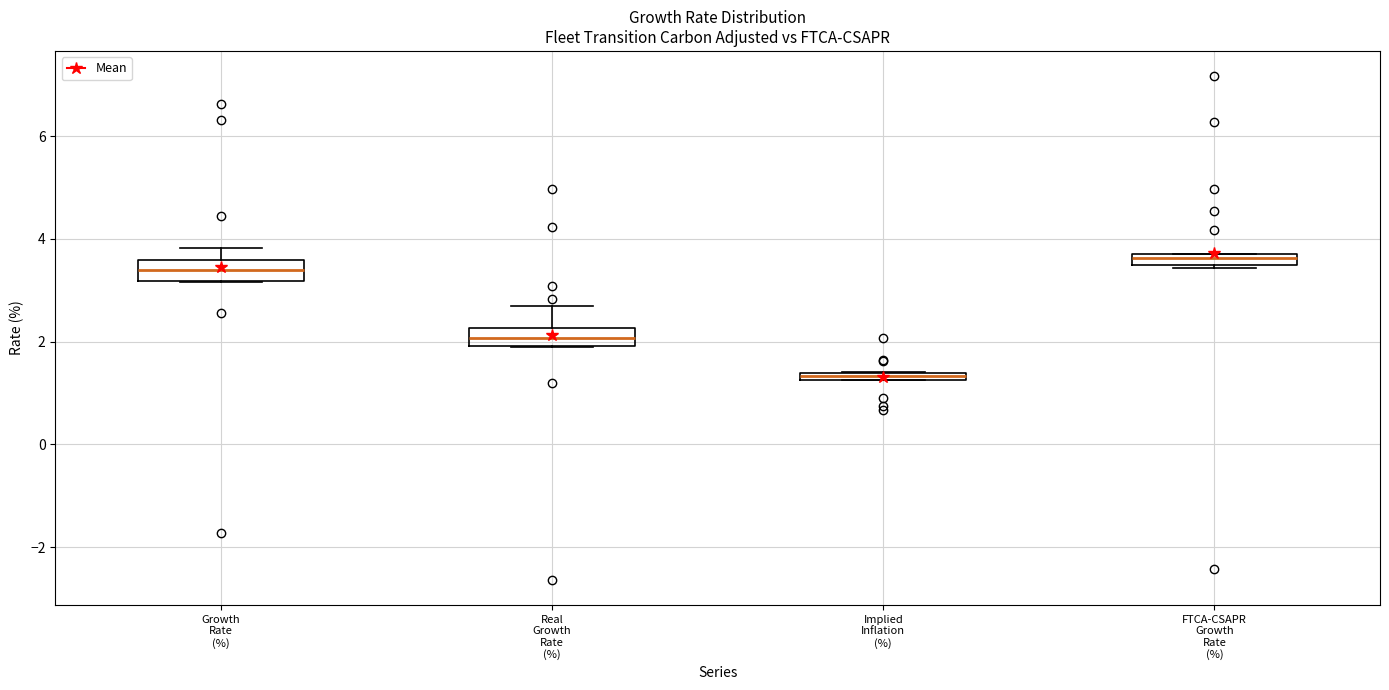

Where is the lower edge of the box for FTCA-CSAPR Growth Rate (%) on the y-axis? The values are not printed on the chart, so give them approximately, as read against the axis.

3.4